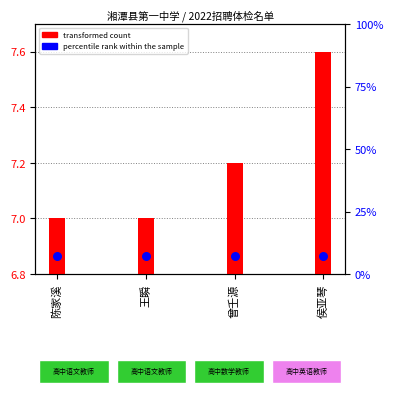

What are all the series names shown in the legend?

transformed count, percentile rank within the sample